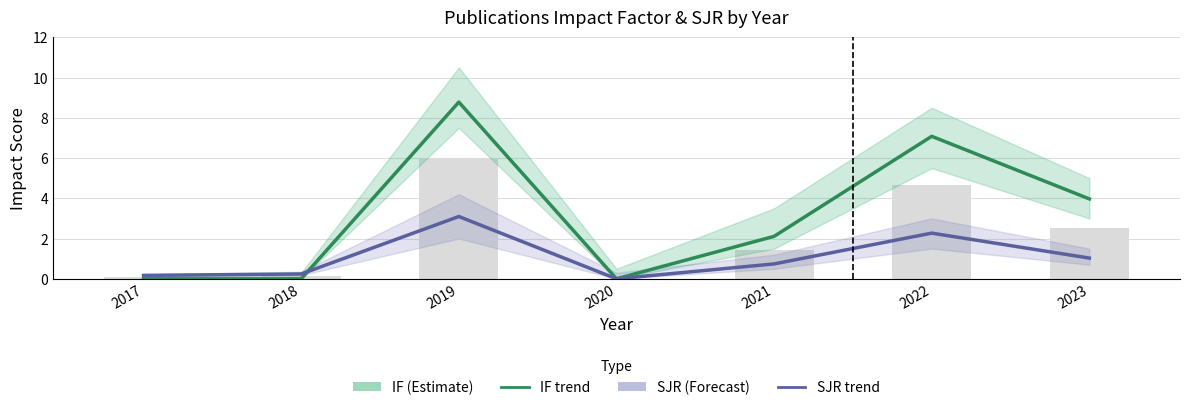

At 2023, list the series in order from largest to smallest.

IF, SJR